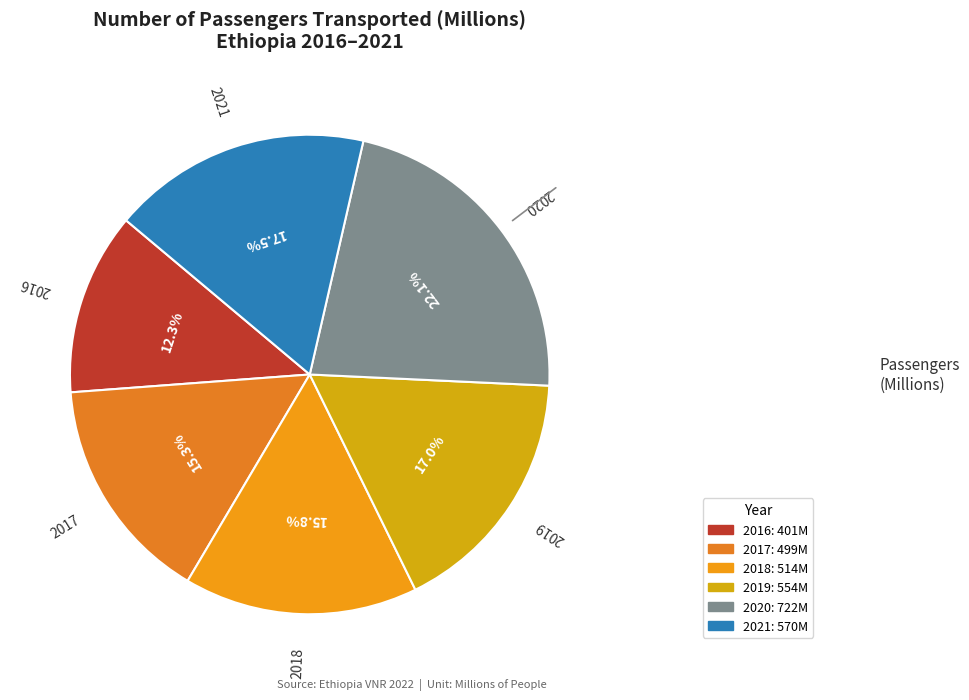

Is it true that 2016 is 12% of the pie?

True